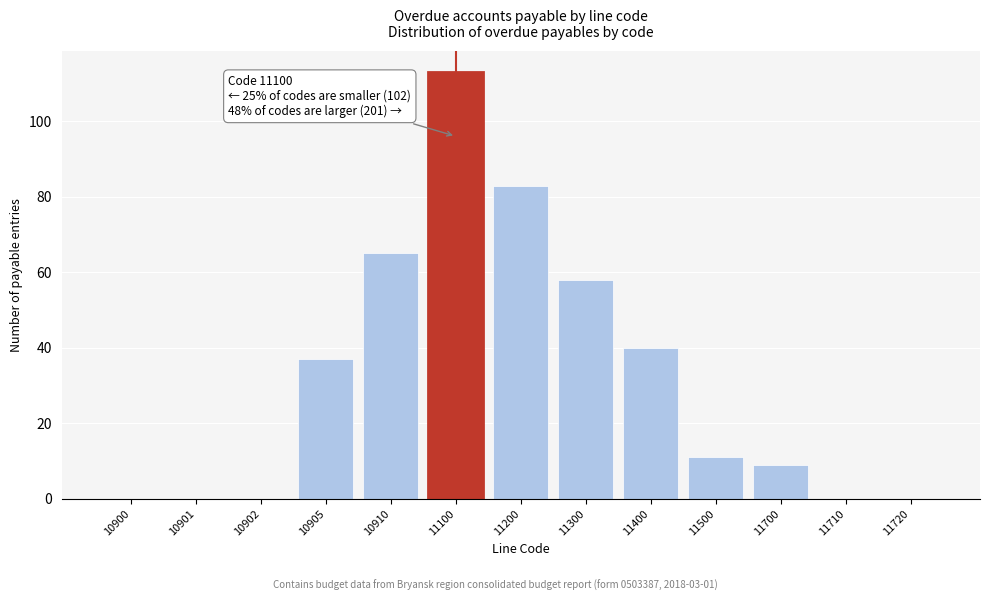

Reading left to right, transcribe all the data shown in this chart.

10900=0	10901=0	10902=0	10905=37	10910=65	11100=113	11200=83	11300=58	11400=40	11500=11	11700=9	11710=0	11720=0